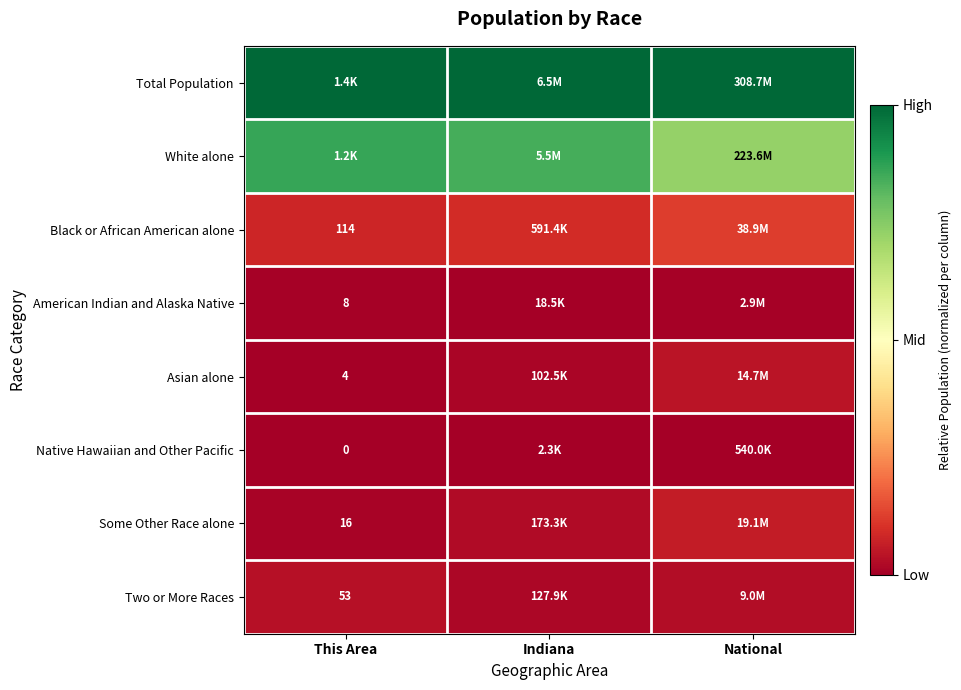

Is the value of American Indian and Alaska Native at This Area greater than the value of Asian alone at This Area?

Yes